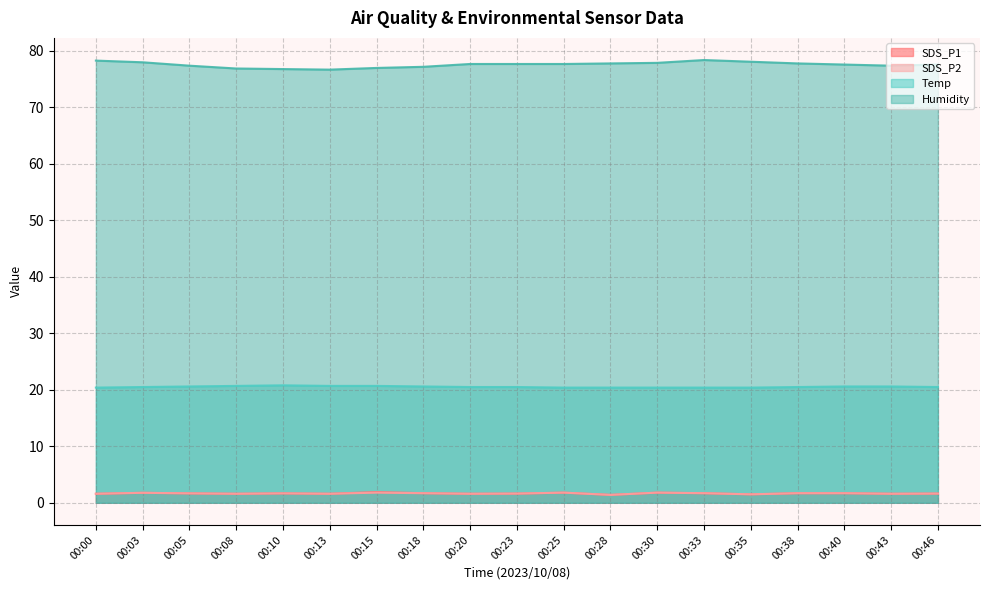

At which category does SDS_P2 reach its first local peak?

00:03